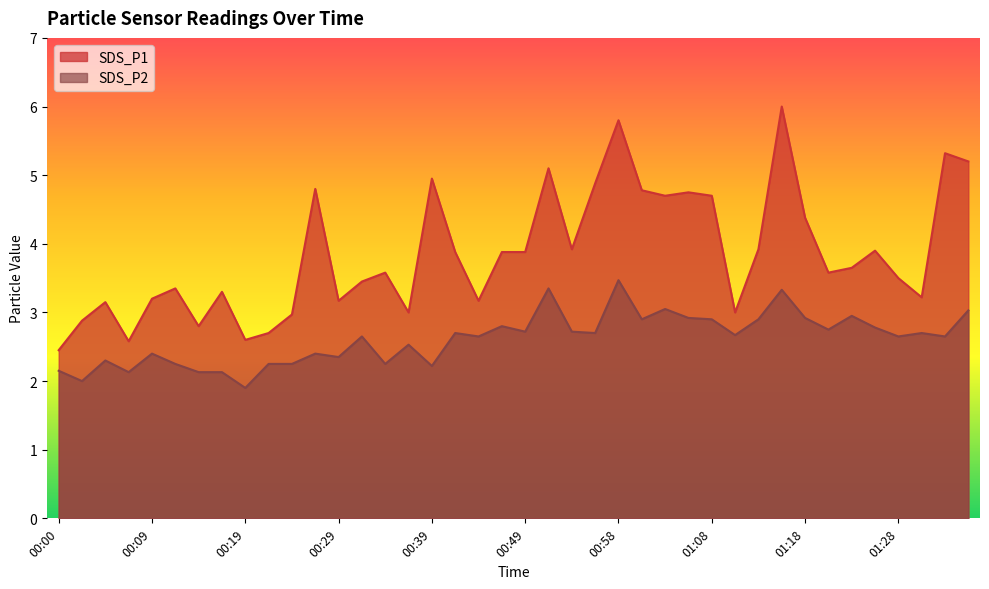

The SDS_P2 series shows 2.0 at 00:02. True or false?

True